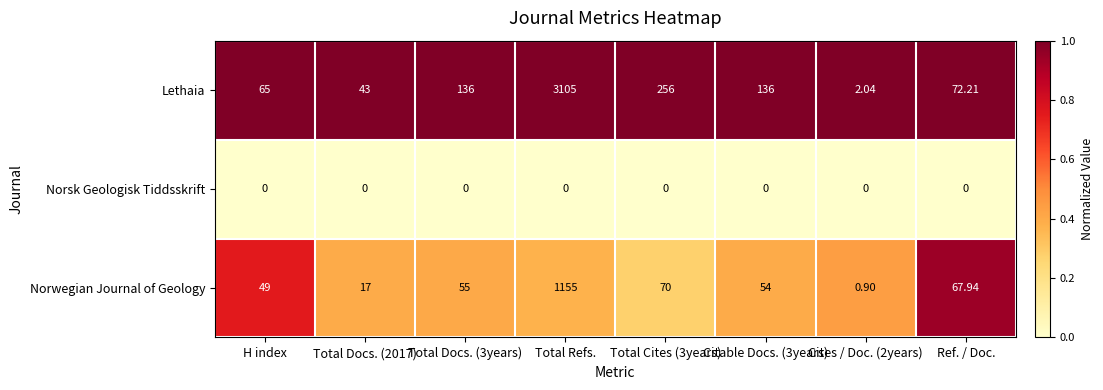

At which category is the sum across all series the highest?

Total Refs.